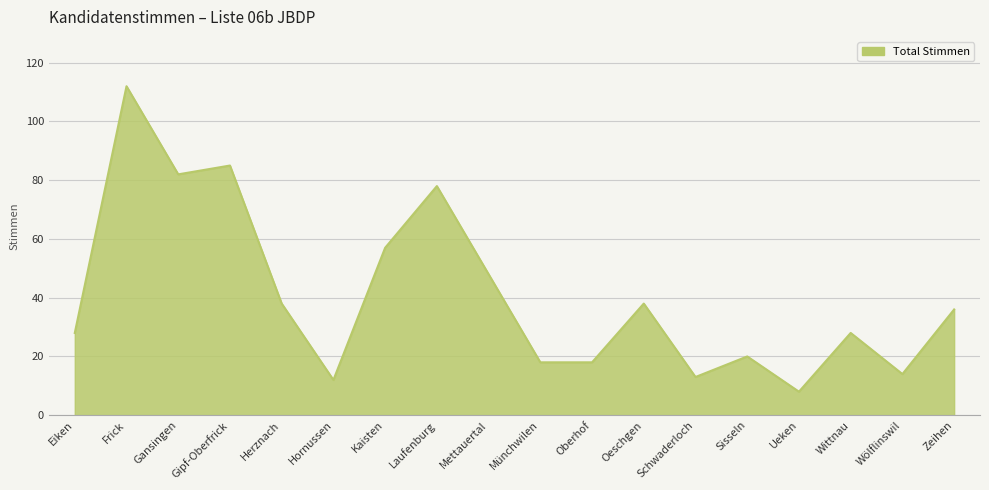

What is the difference between the maximum and minimum values?

104